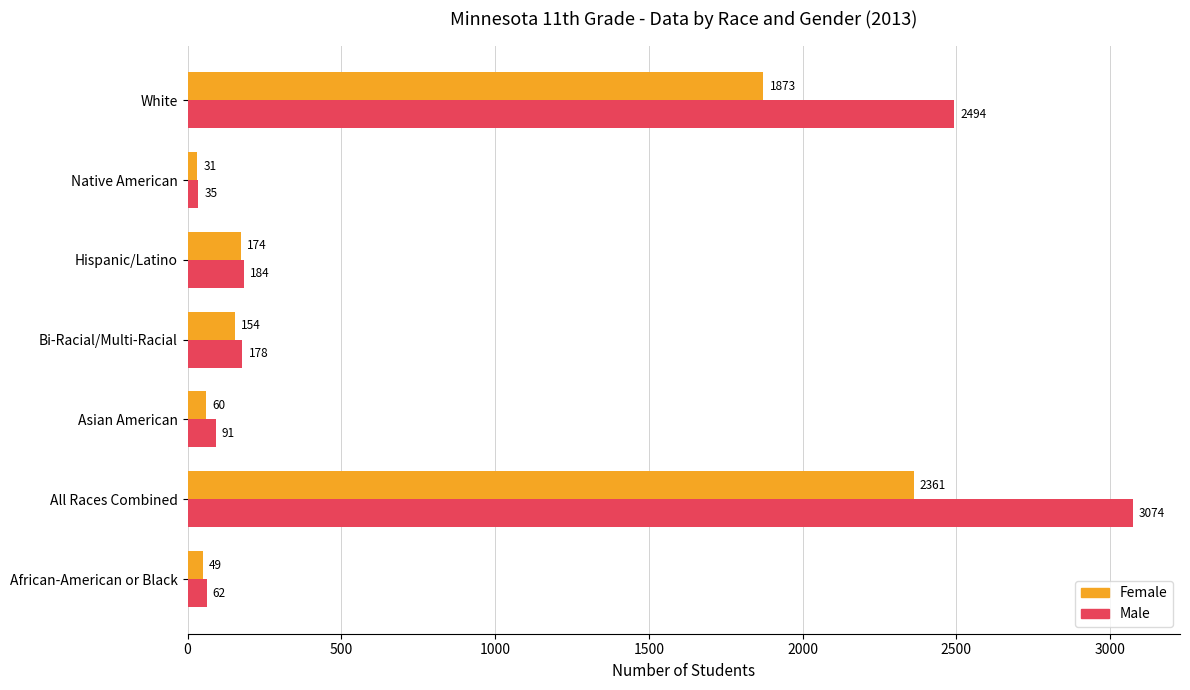

What is the greatest value displayed?

3074